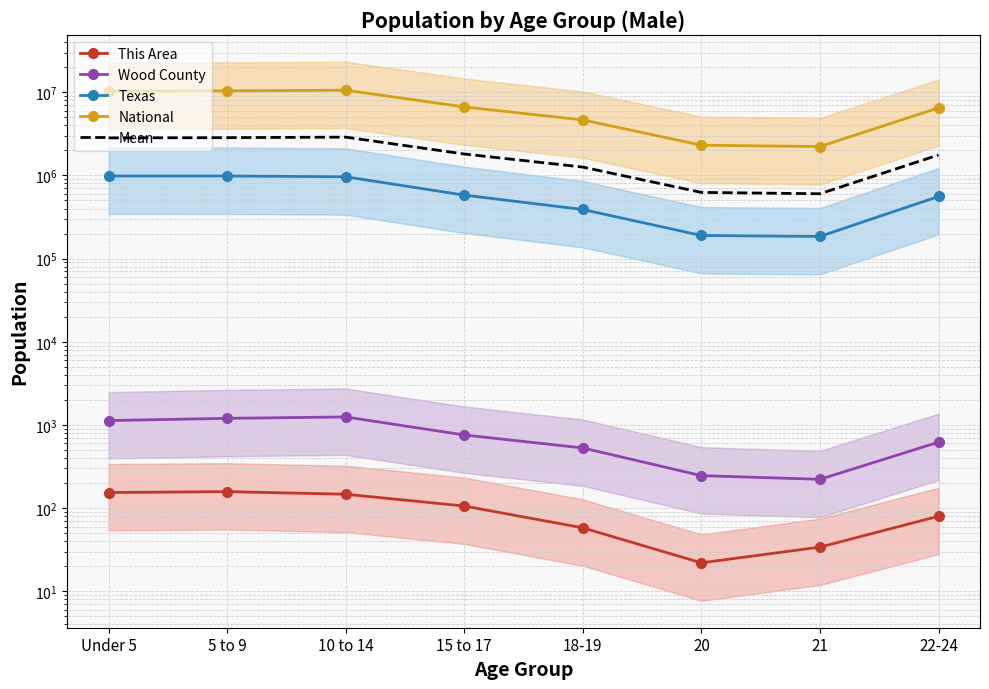

What is the difference between the This Area values at 18-19 and 5 to 9?

100.0